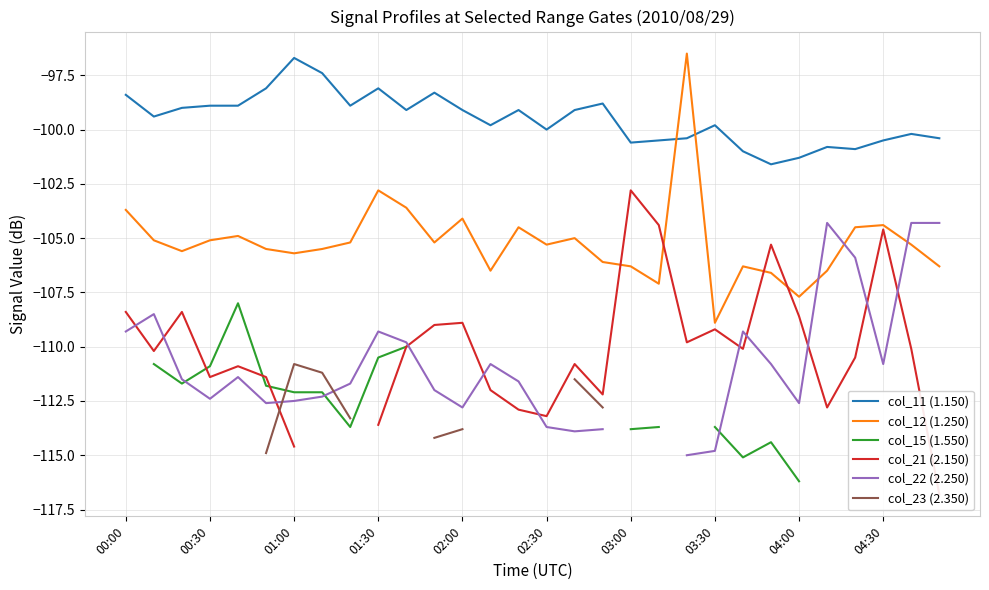

Count the number of categories in the chart.

30